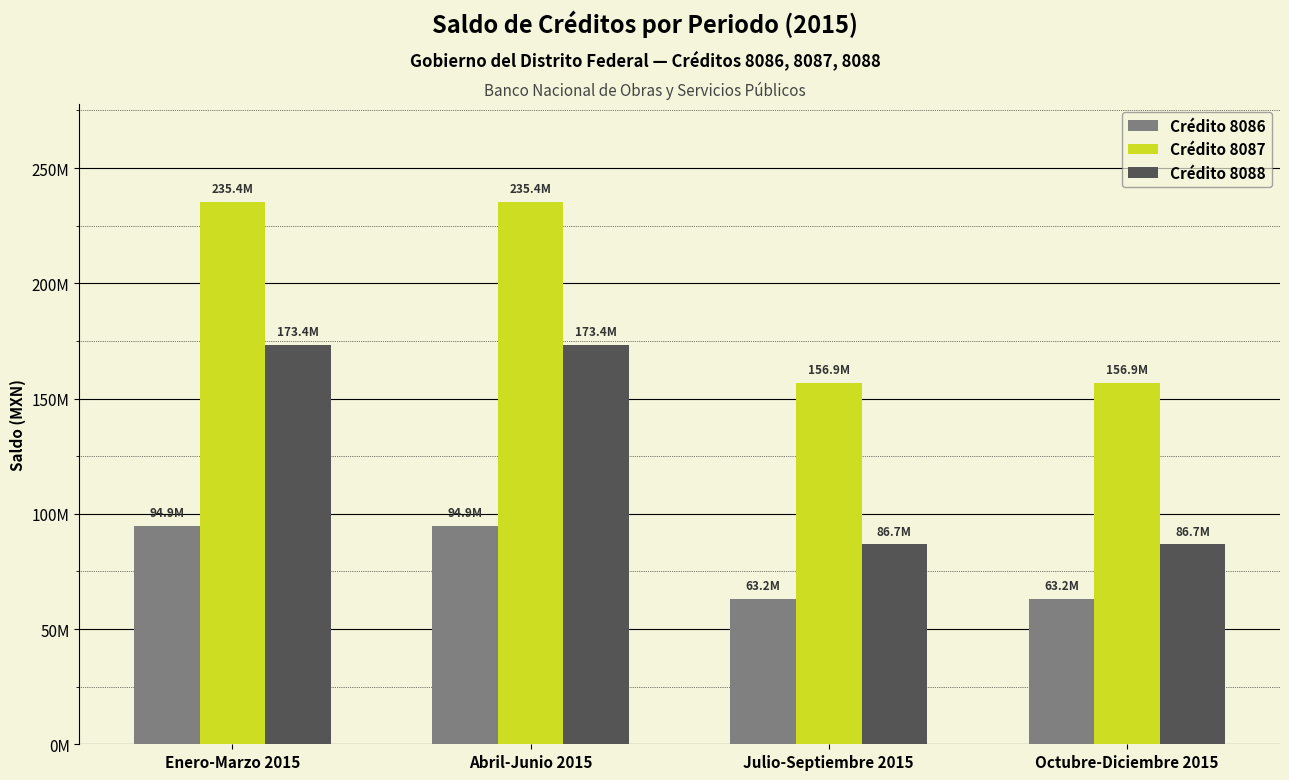

The value of Crédito 8088 at Enero-Marzo 2015 is 173409210.5. True or false?

True